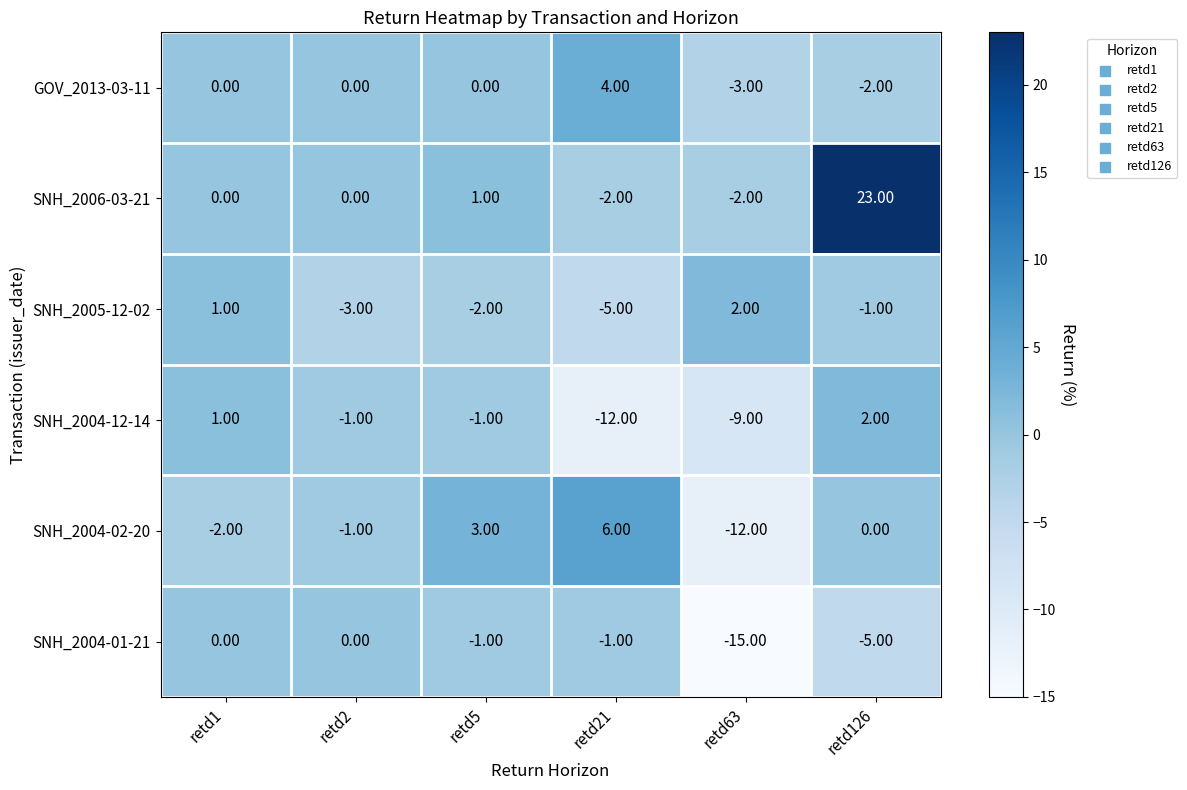

What is the average value of the SNH_2004-01-21 series?

-4